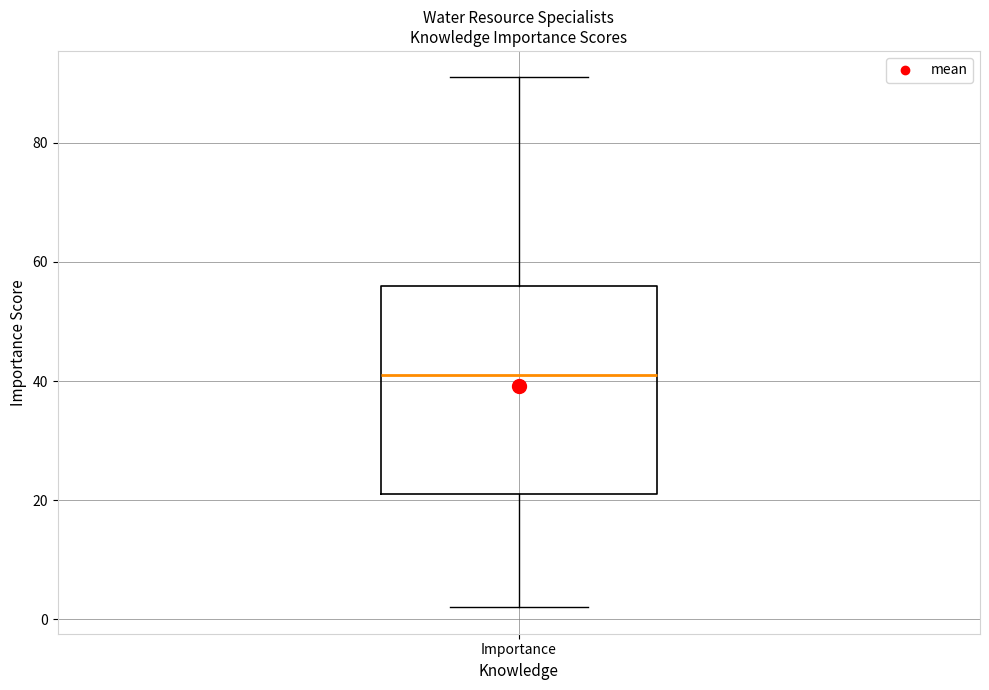

Transcribe this box plot: give where the median line is, the range the box spans, and where the two whiskers end, as read against the y-axis. The values are not printed on the chart, so give them approximately, as read against the axis.

median 42, box 22 to 56, whiskers 2 to 92